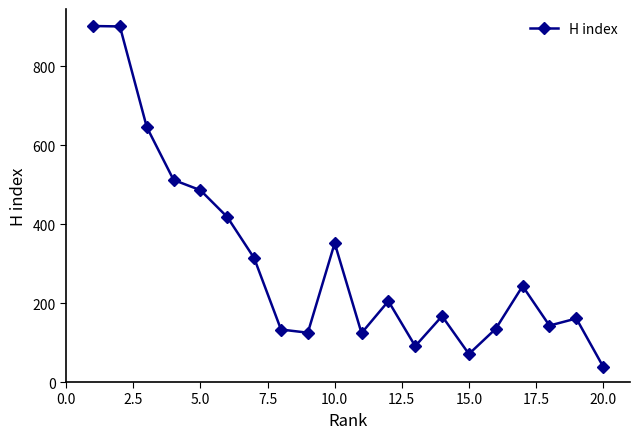

What is the average value?

308